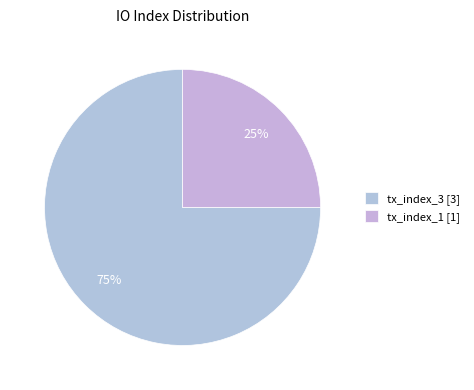

To the nearest percent, what is the difference between the tx_index_3 and tx_index_1 slice percentages?

50%